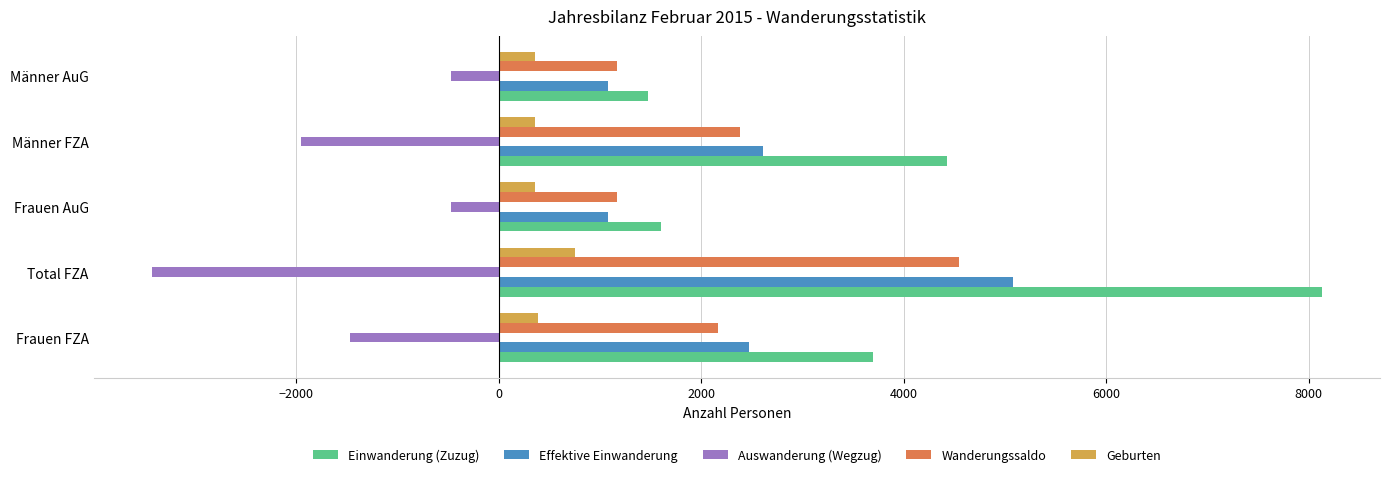

Rank the series by their maximum value, from highest to lowest.

Einwanderung (Zuzug), Effektive Einwanderung, Wanderungssaldo, Geburten, Auswanderung (Wegzug)